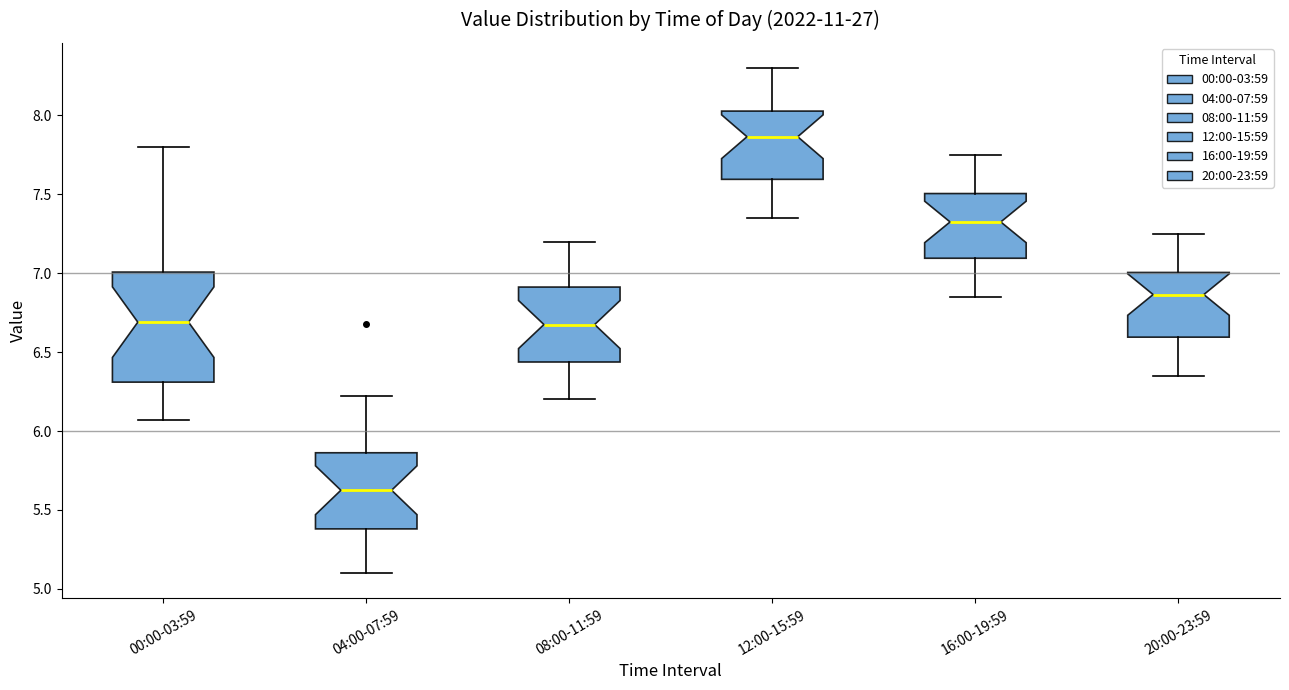

Reading left to right, transcribe this box plot: for each box, give where its median line is, the range the box spans, and where its two whiskers end, as read against the y-axis. The values are not printed on the chart, so give them approximately, as read against the axis.

00:00-03:59: median 6.70, box 6.30 to 7.00, whiskers 6.05 to 7.80
04:00-07:59: median 5.65, box 5.40 to 5.85, whiskers 5.10 to 6.20
08:00-11:59: median 6.70, box 6.45 to 6.90, whiskers 6.20 to 7.20
12:00-15:59: median 7.85, box 7.60 to 8.05, whiskers 7.35 to 8.30
16:00-19:59: median 7.35, box 7.10 to 7.50, whiskers 6.85 to 7.75
20:00-23:59: median 6.85, box 6.60 to 7.00, whiskers 6.35 to 7.25